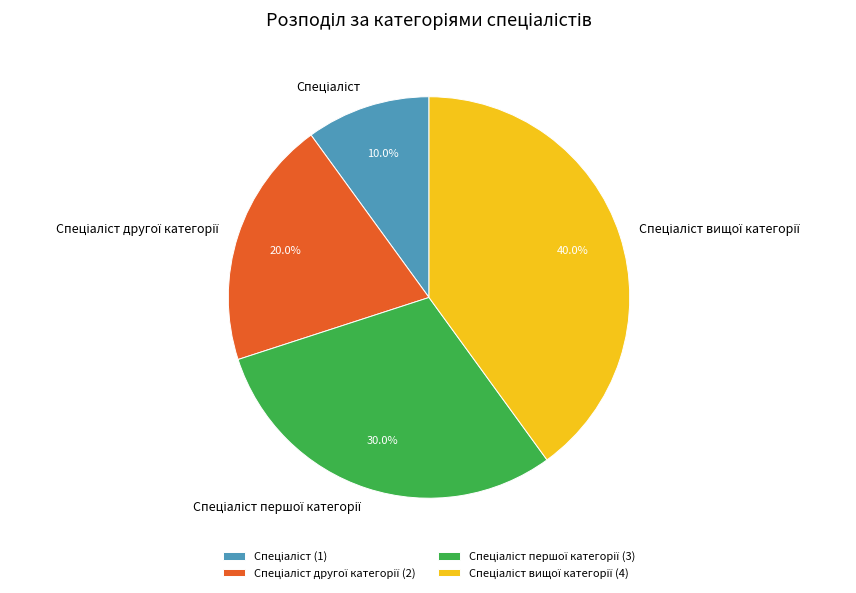

Is there a majority slice in this chart?

No